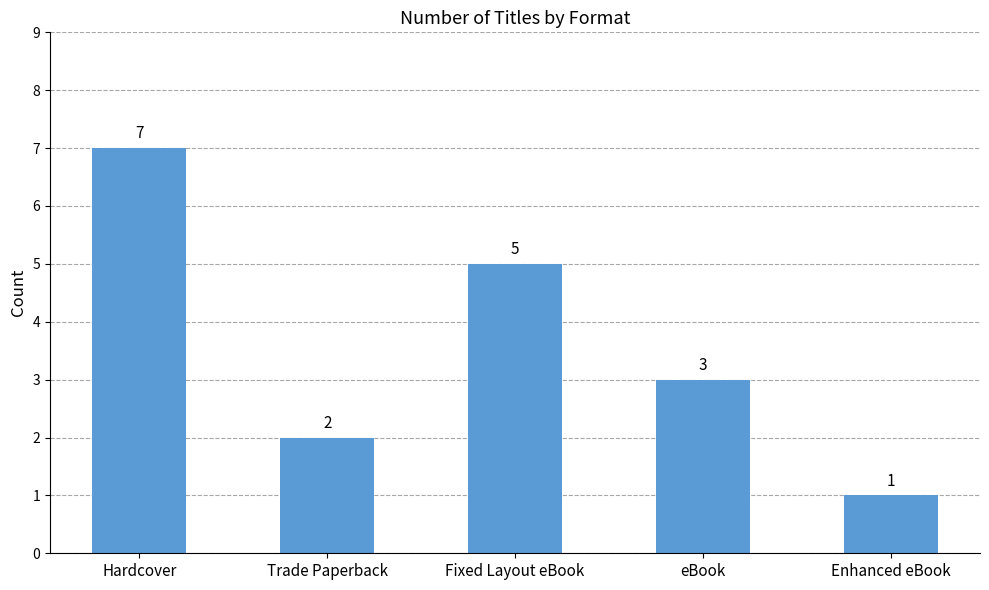

What is the difference between the second highest and second lowest values?

3